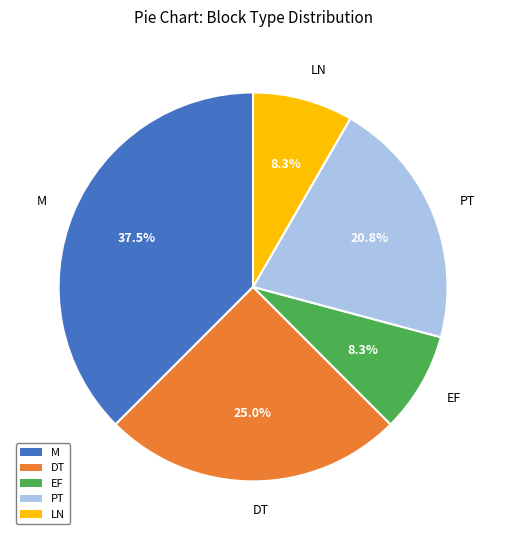

To the nearest percent, what is the difference between the largest and smallest slice percentages?

29%